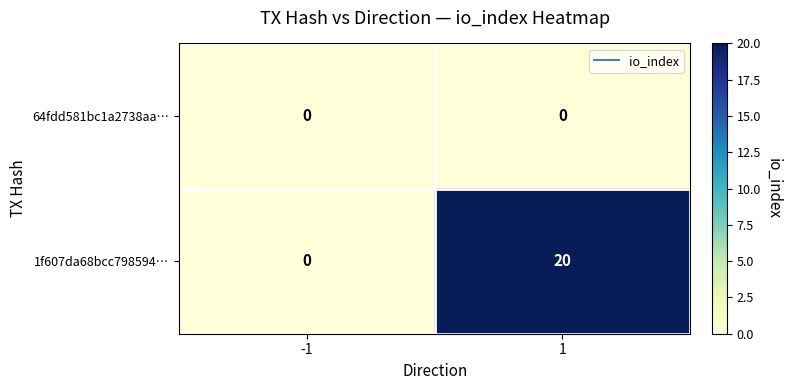

Reading right to left, list all the values displayed in this chart.

64fdd581bc1a2738aa…: 0	0
1f607da68bcc798594…: 20	0